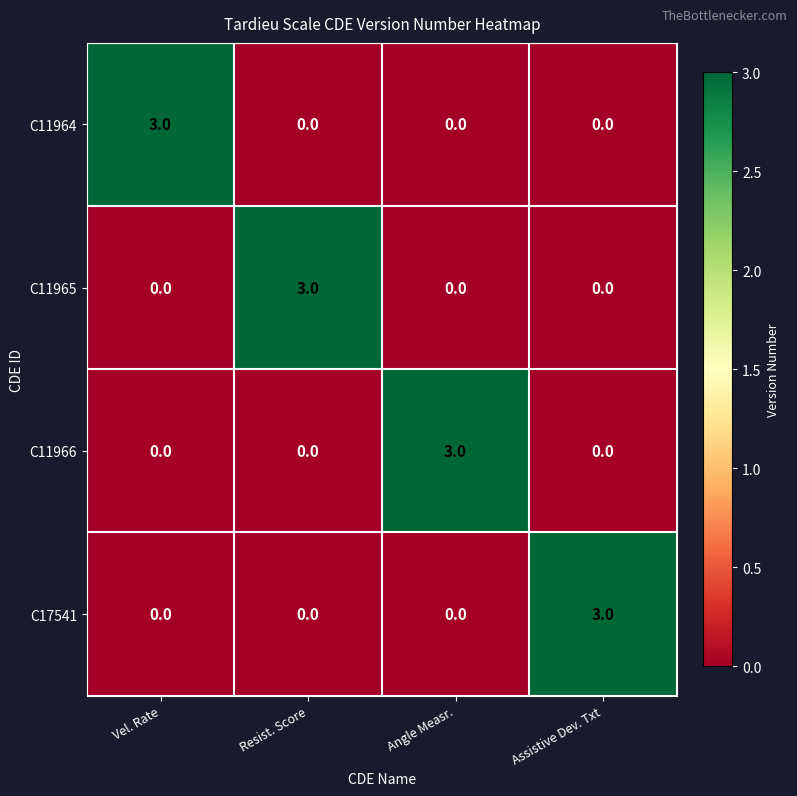

At how many categories does at least one series exceed 0?

4